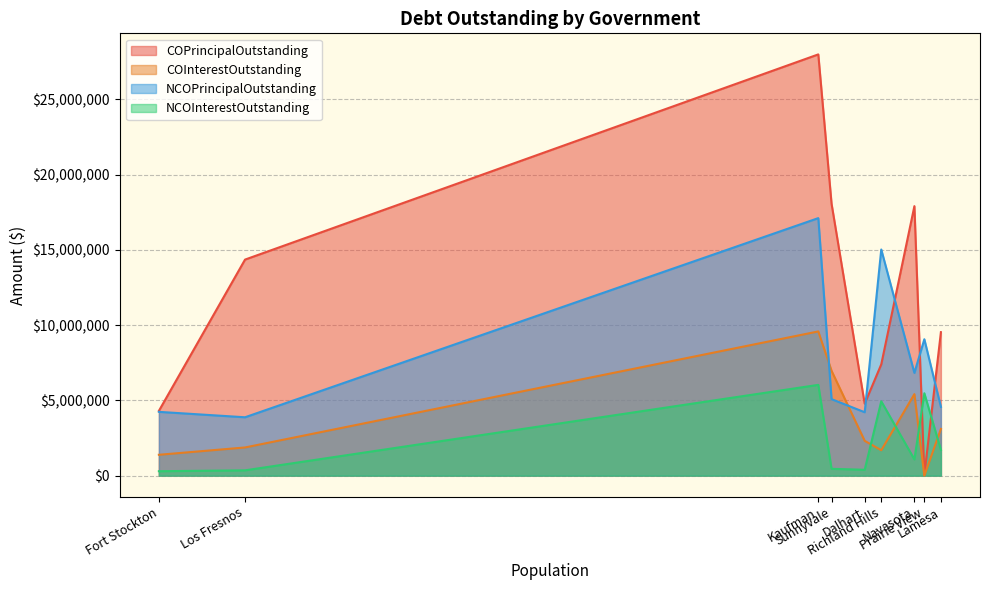

How many values in the COPrincipalOutstanding series are below 9535000?

4